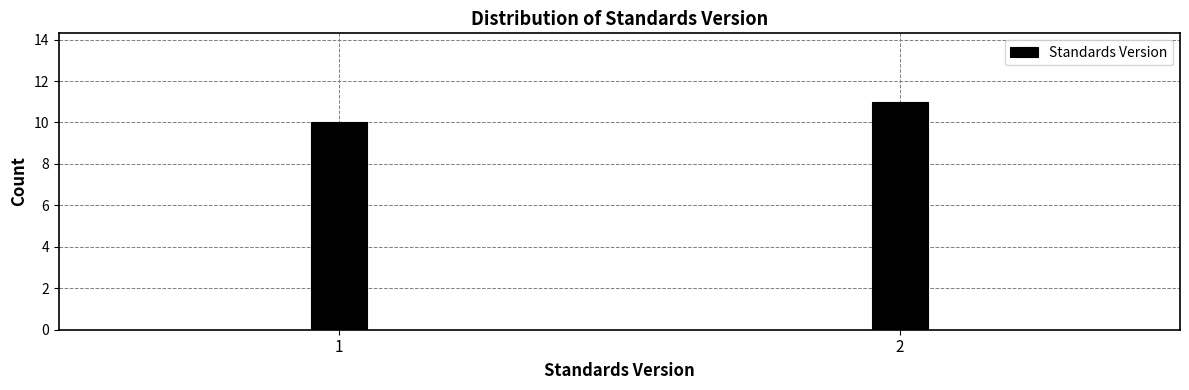

Reading left to right, transcribe all the data shown in this chart.

10	11